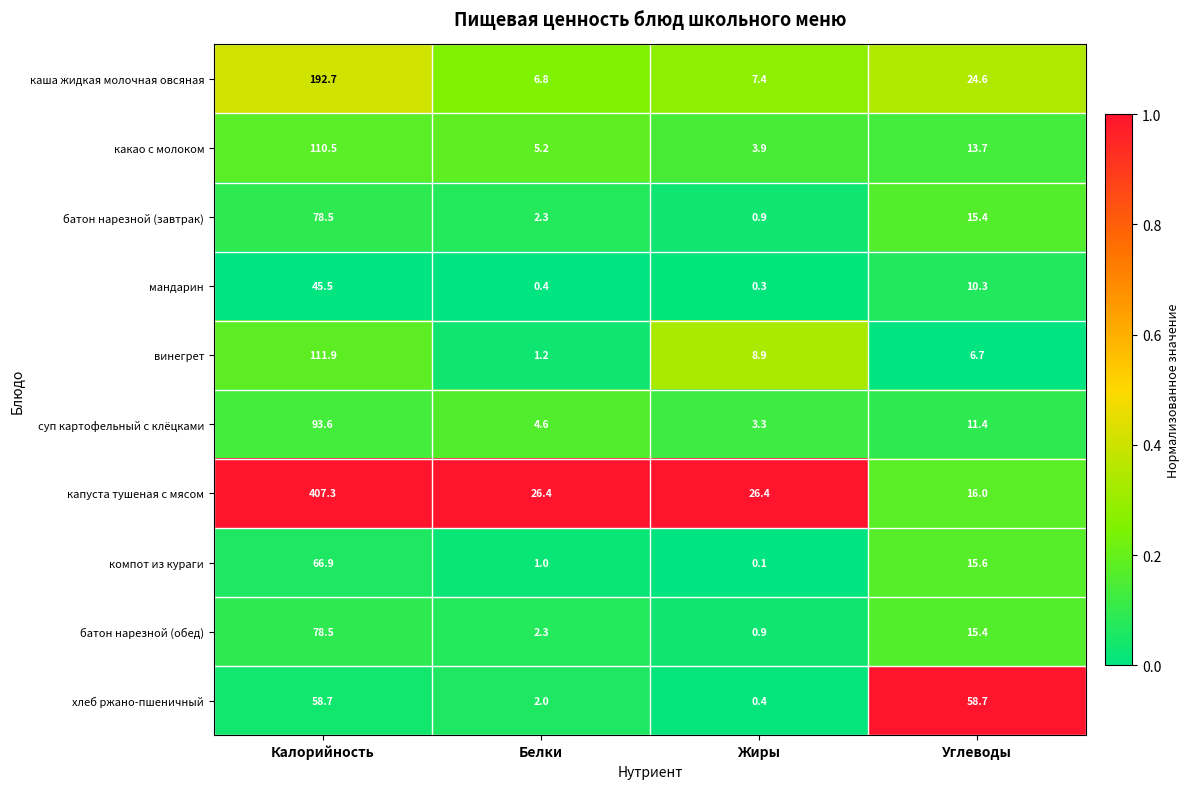

Where does the хлеб ржано-пшеничный series first go above 58?

Калорийность